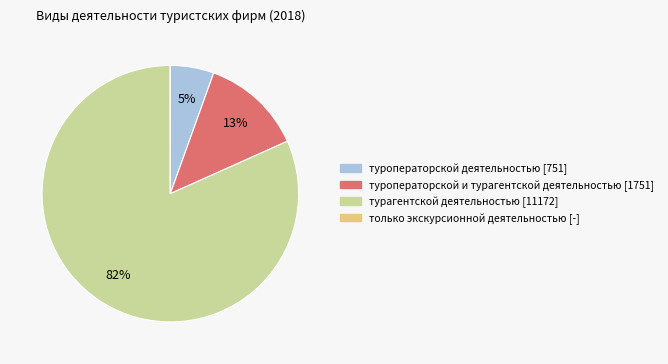

Is it true that туроператорской и турагентской деятельностью is 1% of the pie?

False